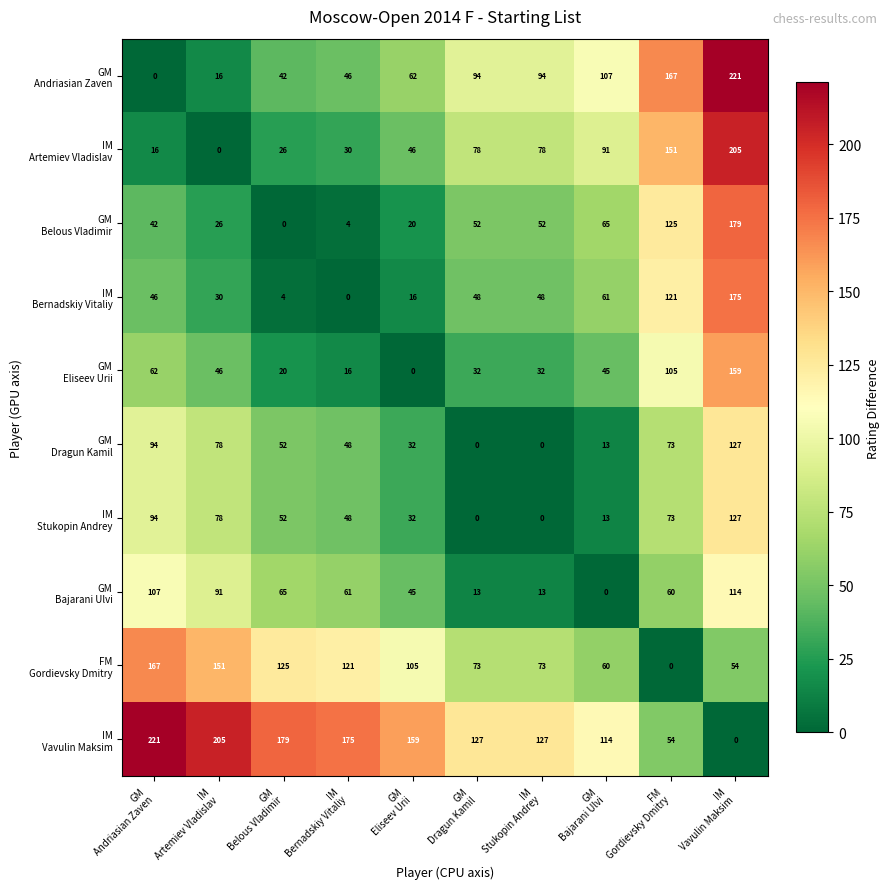

How many categories are shown in the chart?

10